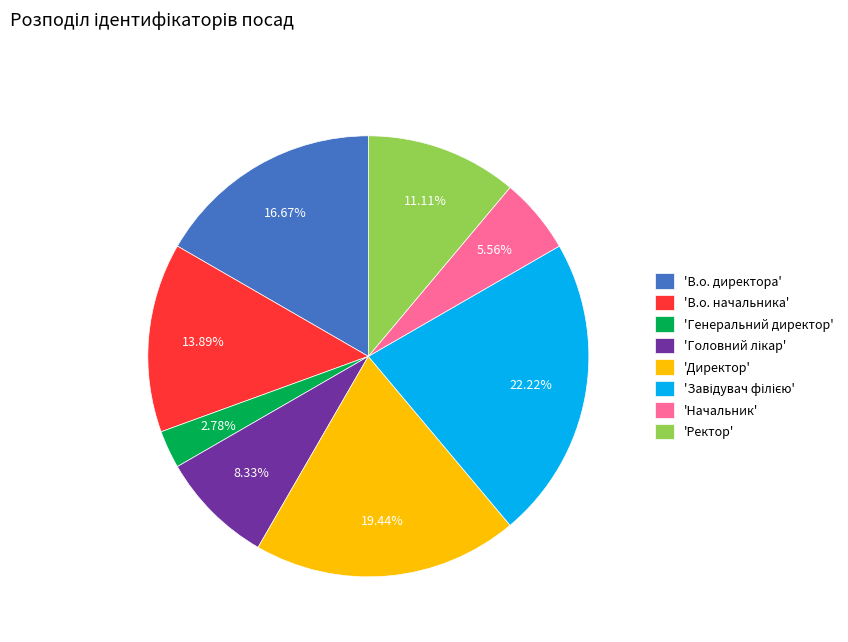

Is the sum of 'В.о. директора' and 'Генеральний директор' greater than half?

No